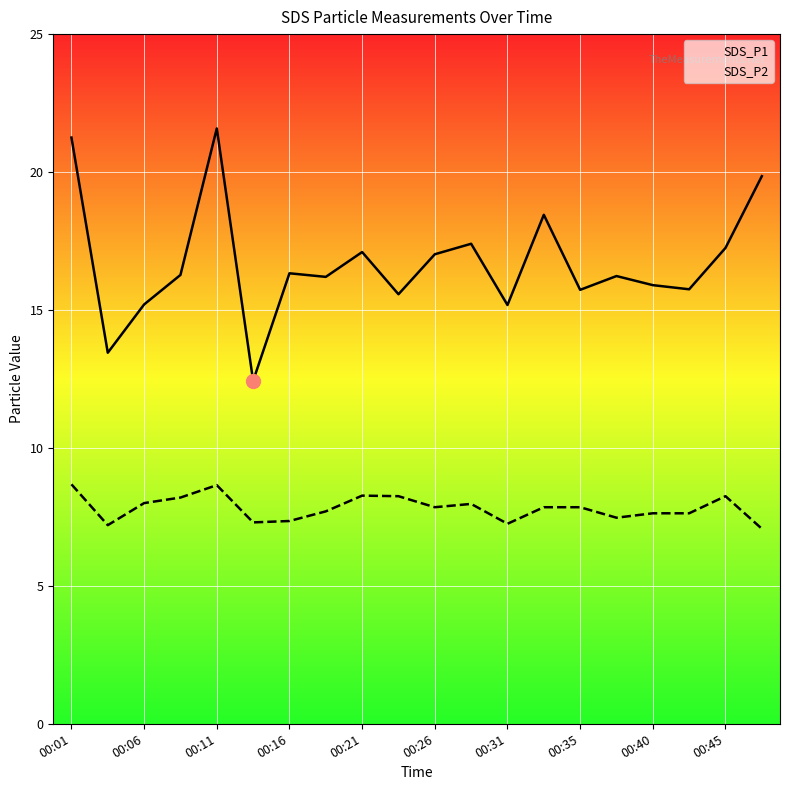

Which series has the widest spread of values?

SDS_P1